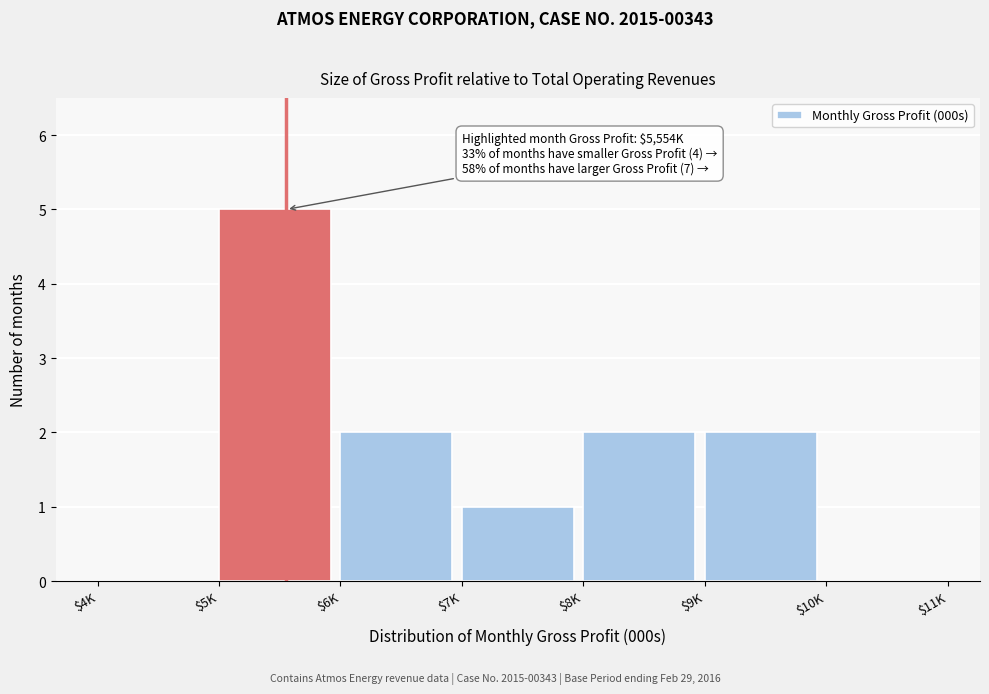

What is the sum of all values?

12